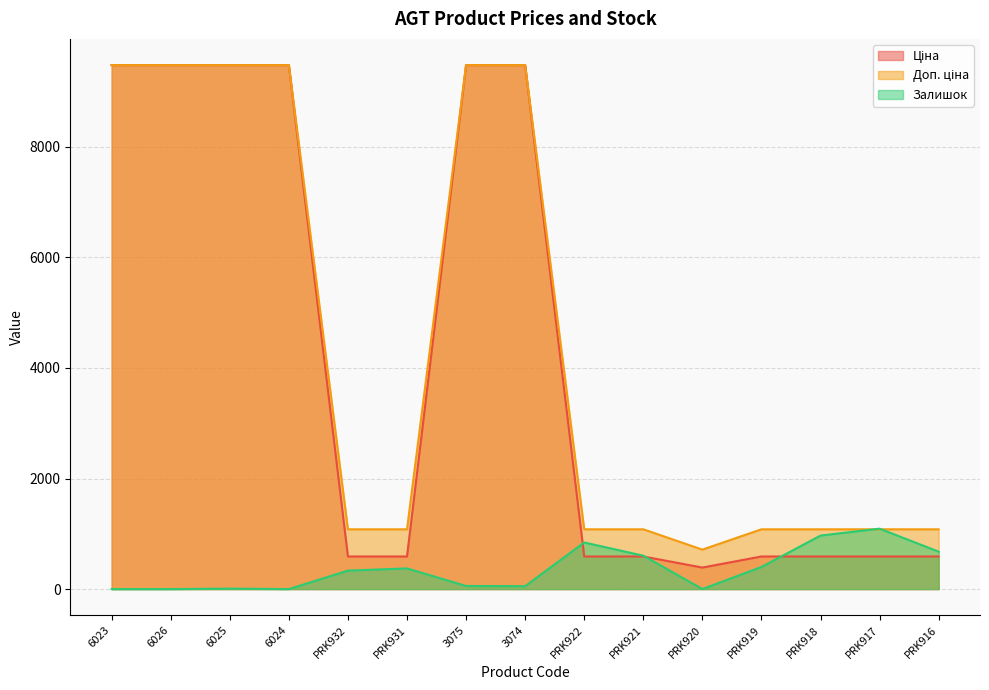

How many lines are shown in the chart?

3